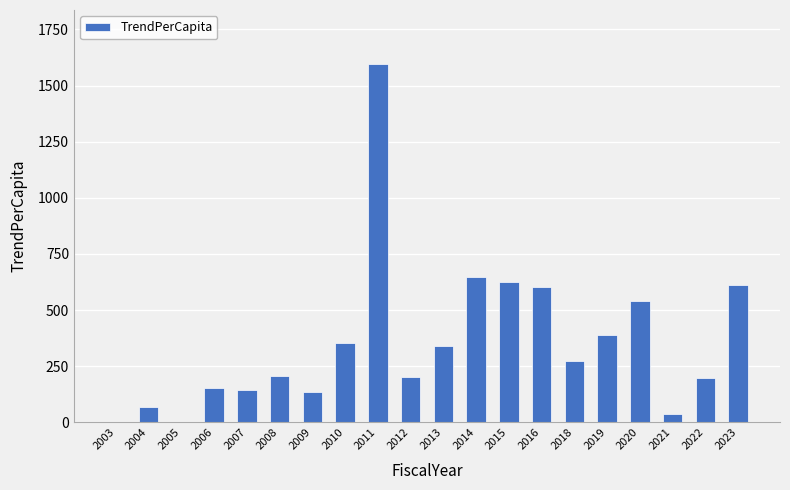

Approximately how many times larger is the value at 2020 compared to 2011?

0.3